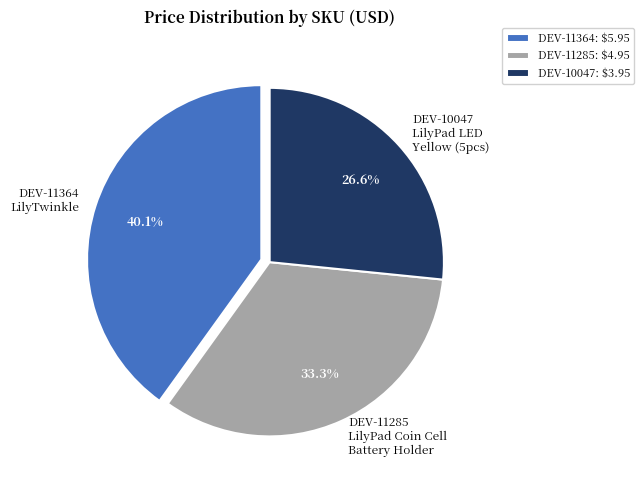

What is the total percentage of DEV-11285 LilyPad Coin Cell Battery Holder and DEV-10047 LilyPad LED Yellow (5pcs)?

59.9%